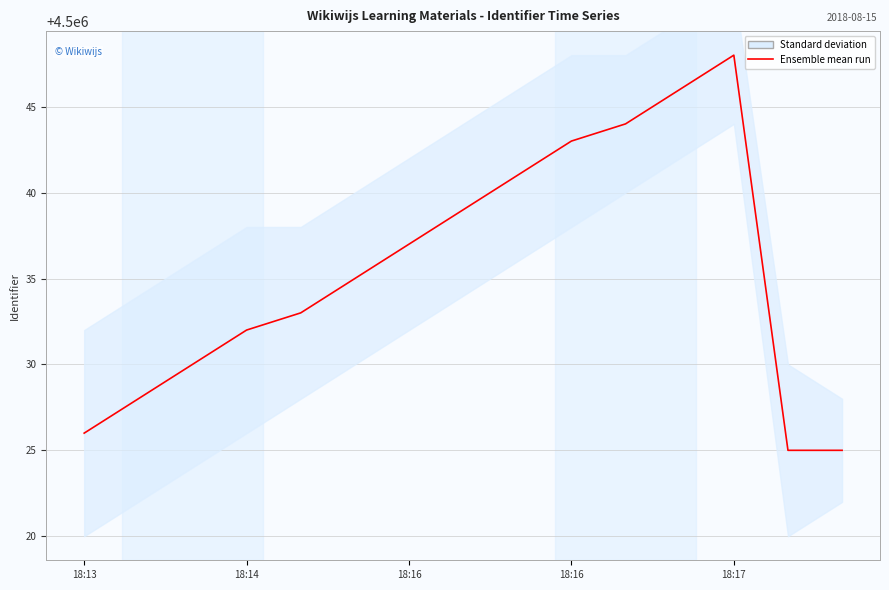

True or false: the data shows 4500026 at 18:13.

True